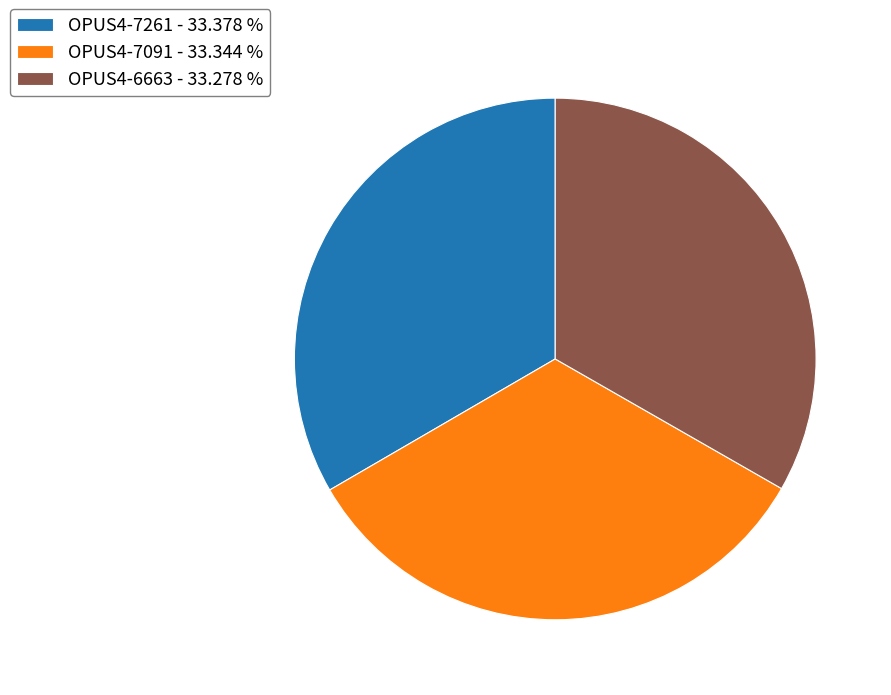

Count the number of slices in the pie.

3